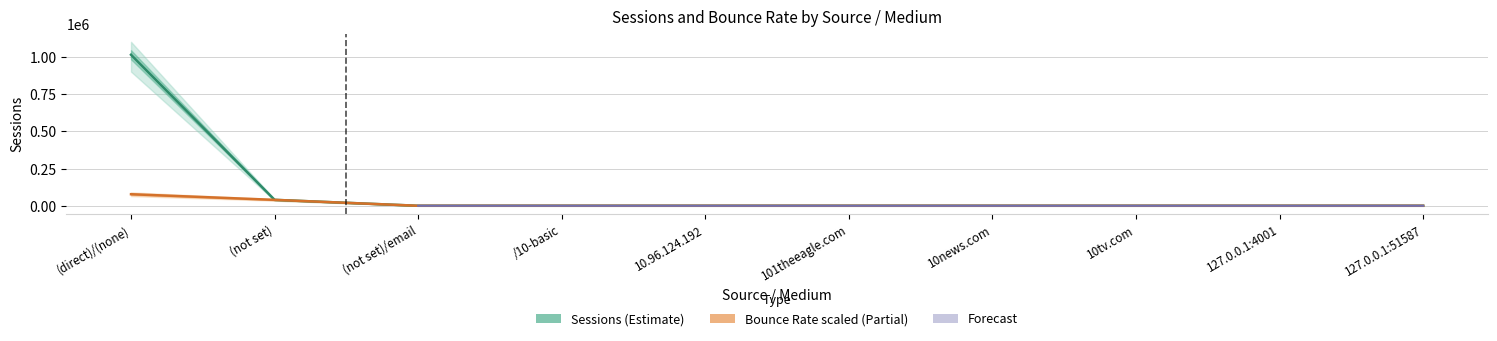

True or false: Bounce Rate Scaled has more than 1 interior local peaks.

False